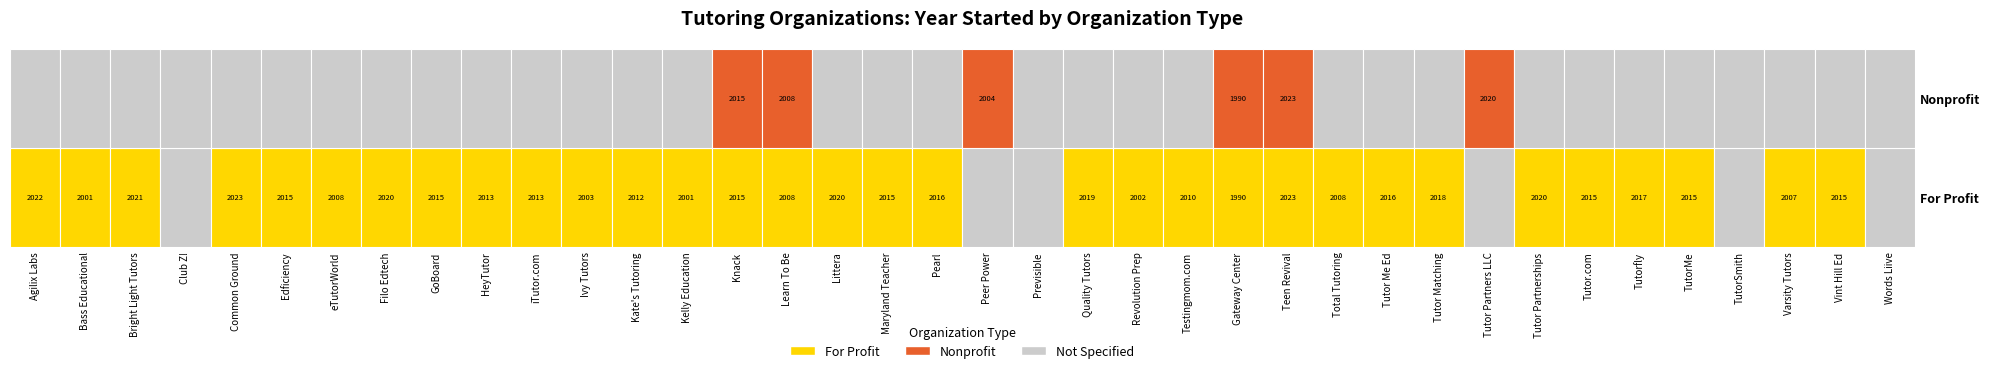

What is the sum of all Nonprofit values?

12060